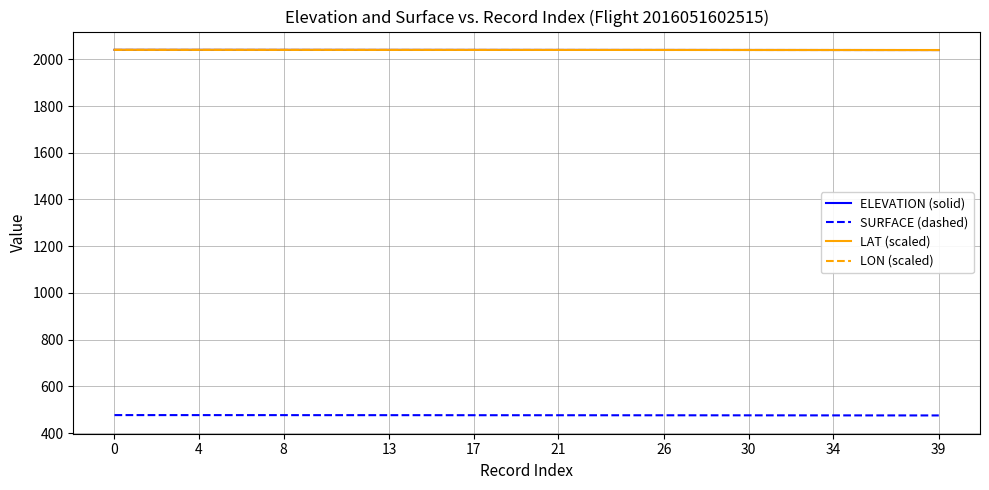

True or false: SURFACE (dashed) and LAT (scaled) cross at least once.

False